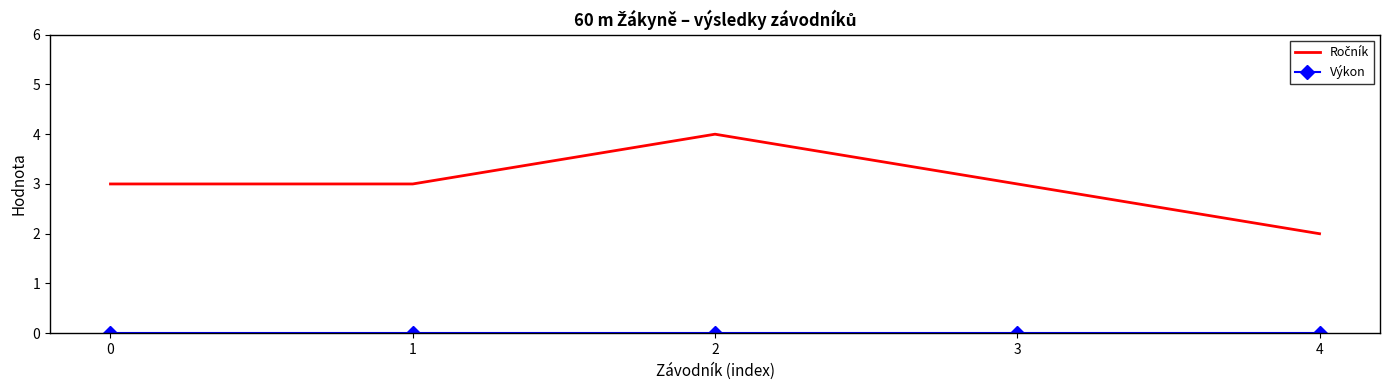

What is the greatest value displayed?

4